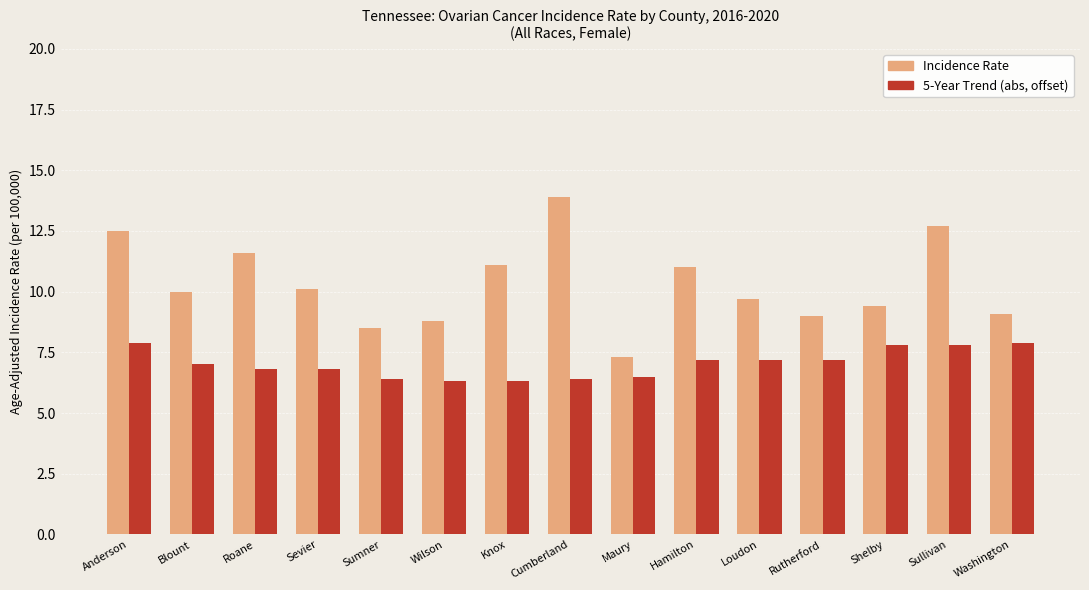

What is the greatest value displayed?

13.9